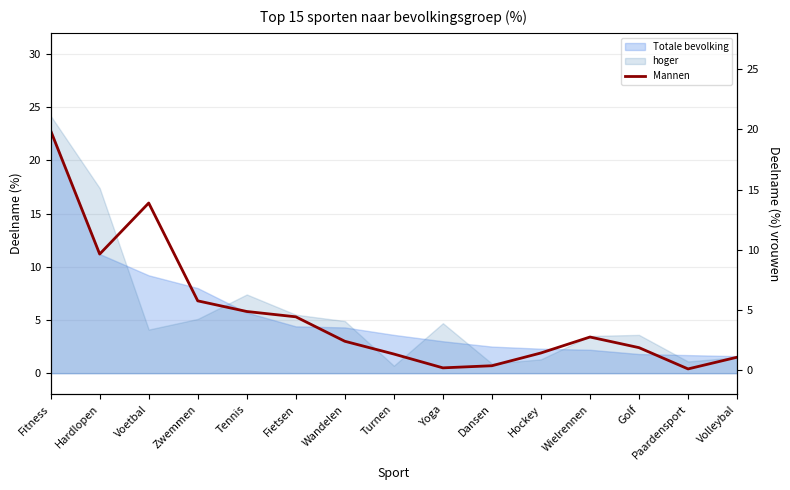

What is the difference between the maximum and minimum values in the Mannen series?

22.4